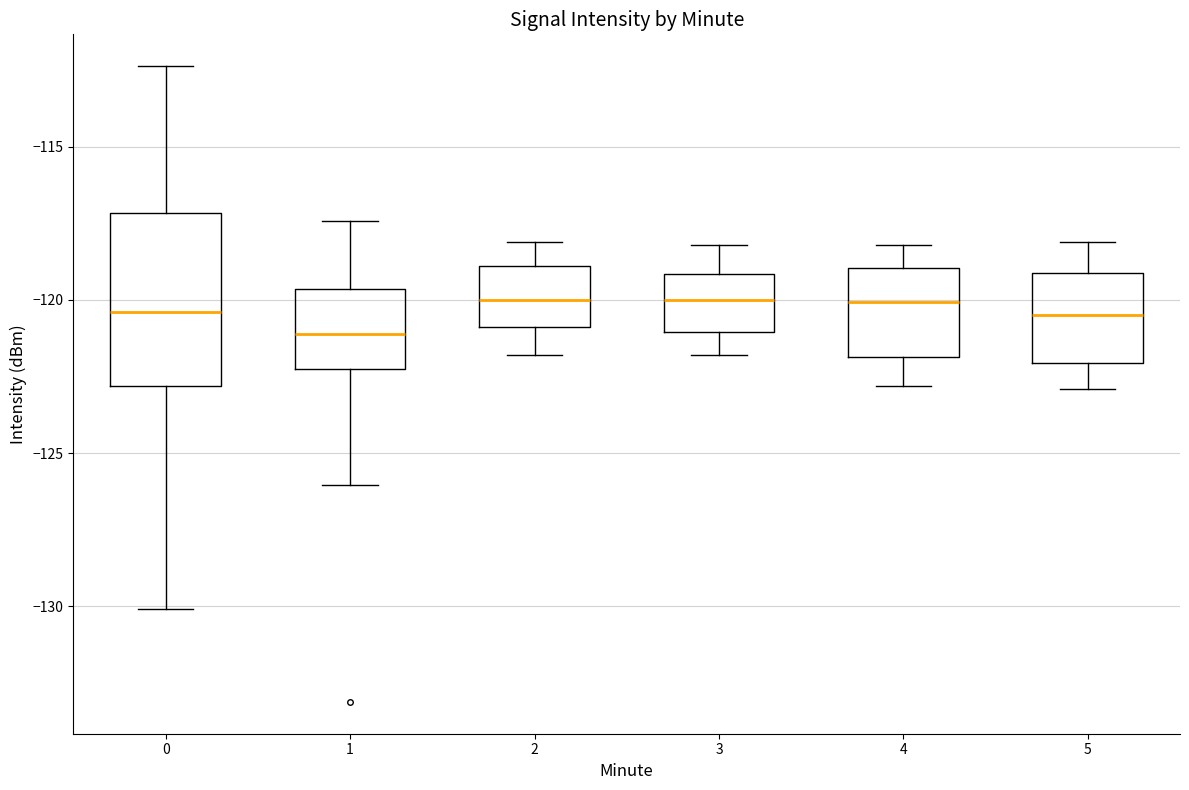

Reading left to right, read every box against the y-axis: the position of its median line, the range the box covers, and the ends of its whiskers. The values are not printed on the chart, so give them approximately, as read against the axis.

0: median -120.5, box -123.0 to -117.0, whiskers -130.0 to -112.5
1: median -121.0, box -122.0 to -119.5, whiskers -126.0 to -117.5
2: median -120.0, box -121.0 to -119.0, whiskers -122.0 to -118.0
3: median -120.0, box -121.0 to -119.0, whiskers -122.0 to -118.0
4: median -120.0, box -122.0 to -119.0, whiskers -123.0 to -118.0
5: median -120.5, box -122.0 to -119.0, whiskers -123.0 to -118.0